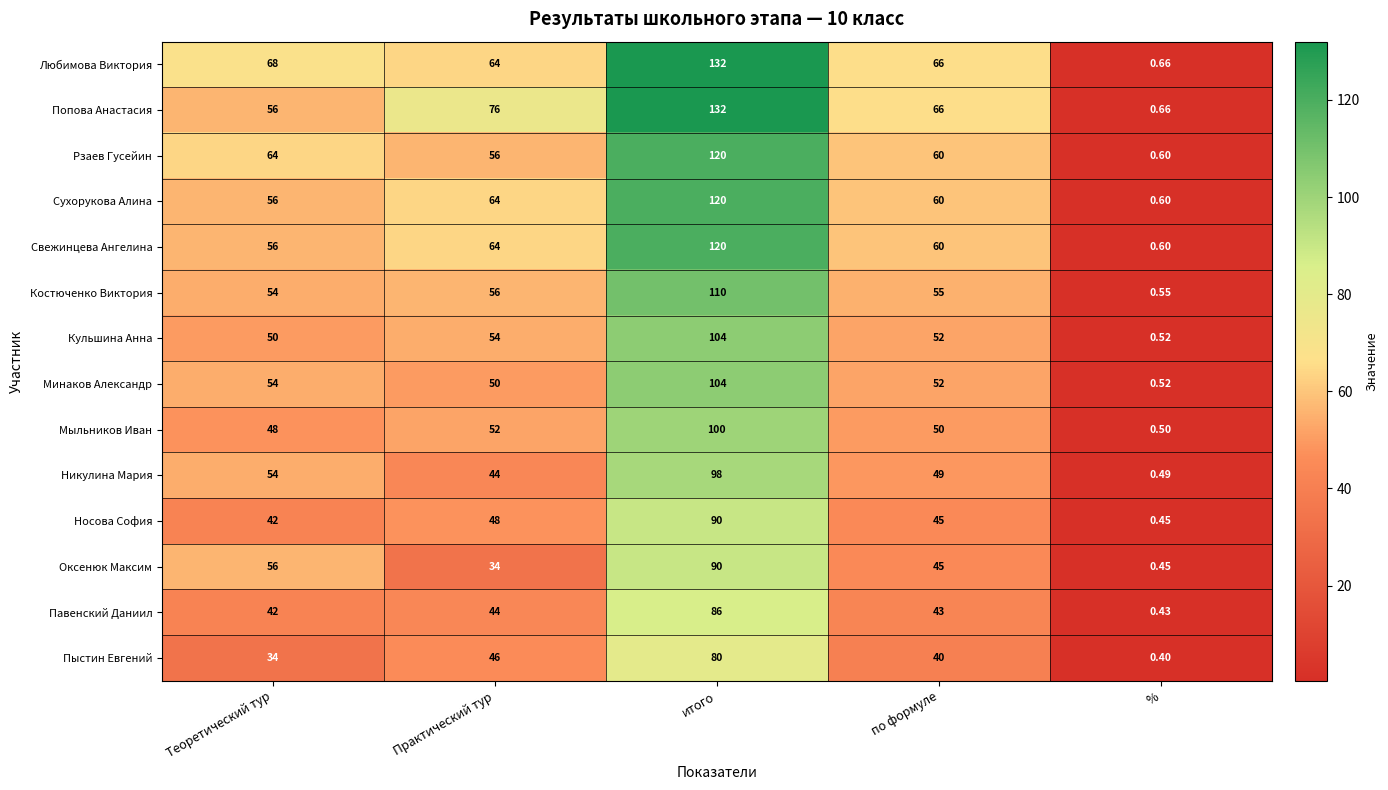

What is the difference between the highest and lowest values at %?

0.3